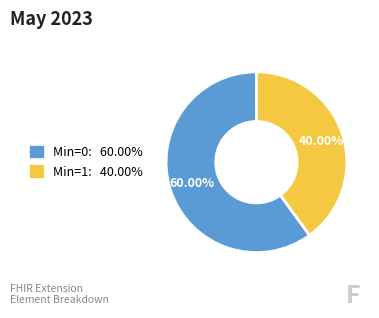

Is there a majority slice in this chart?

Yes